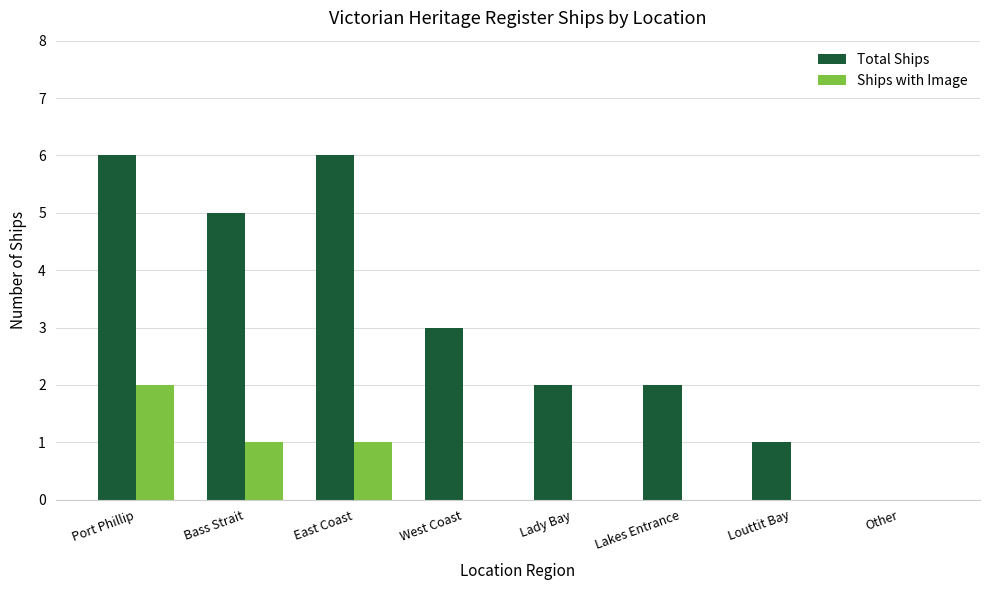

What is the greatest value displayed?

6